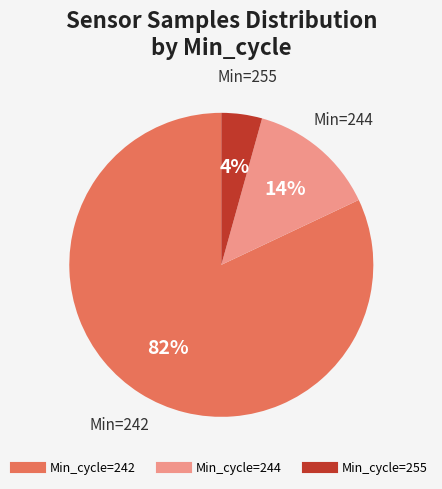

Is there a majority slice in this chart?

Yes